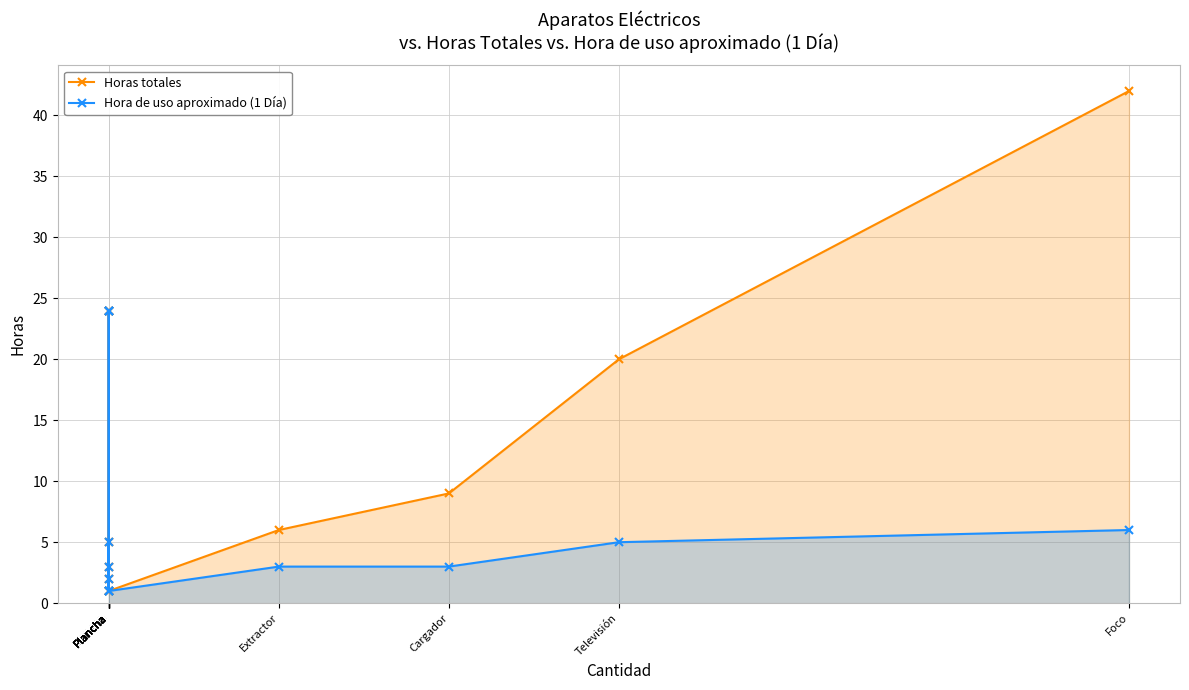

What is the sum of all Hora de uso aproximado (1 Día) values?

102